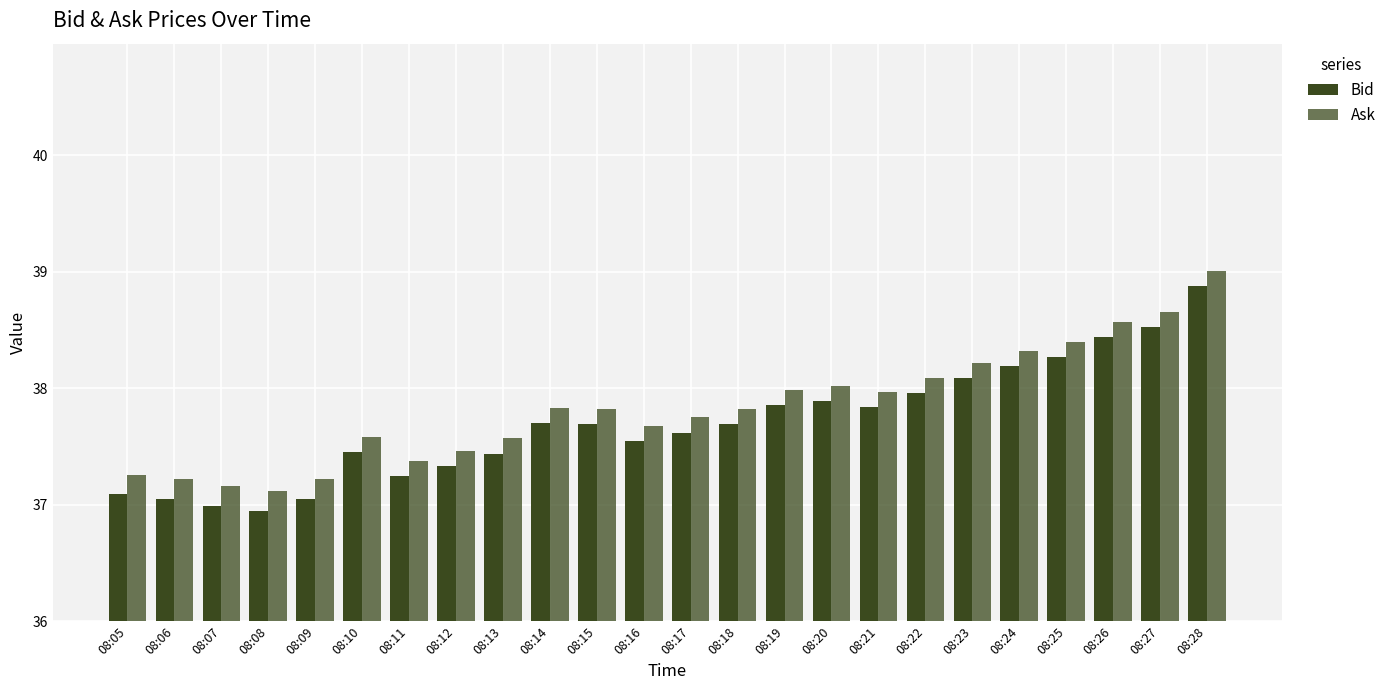

At how many categories does at least one series exceed 37?

24